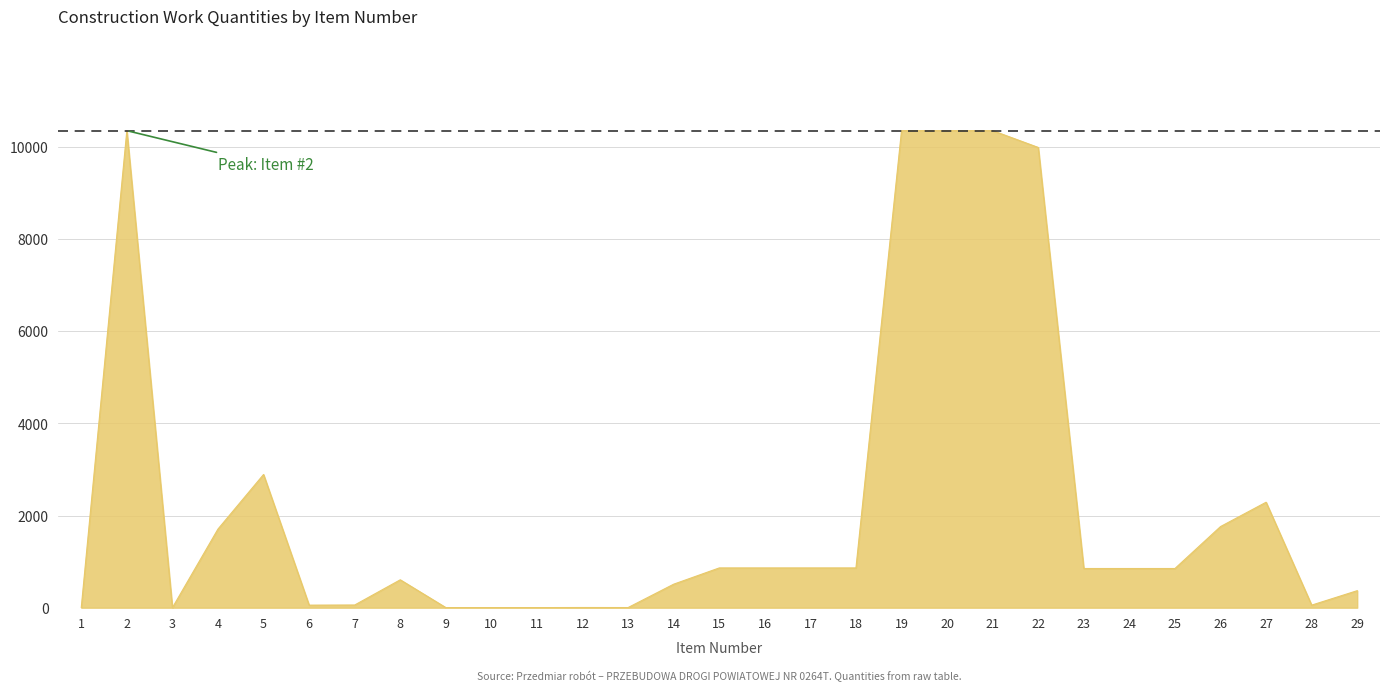

At which label does the data first exceed 850?

2